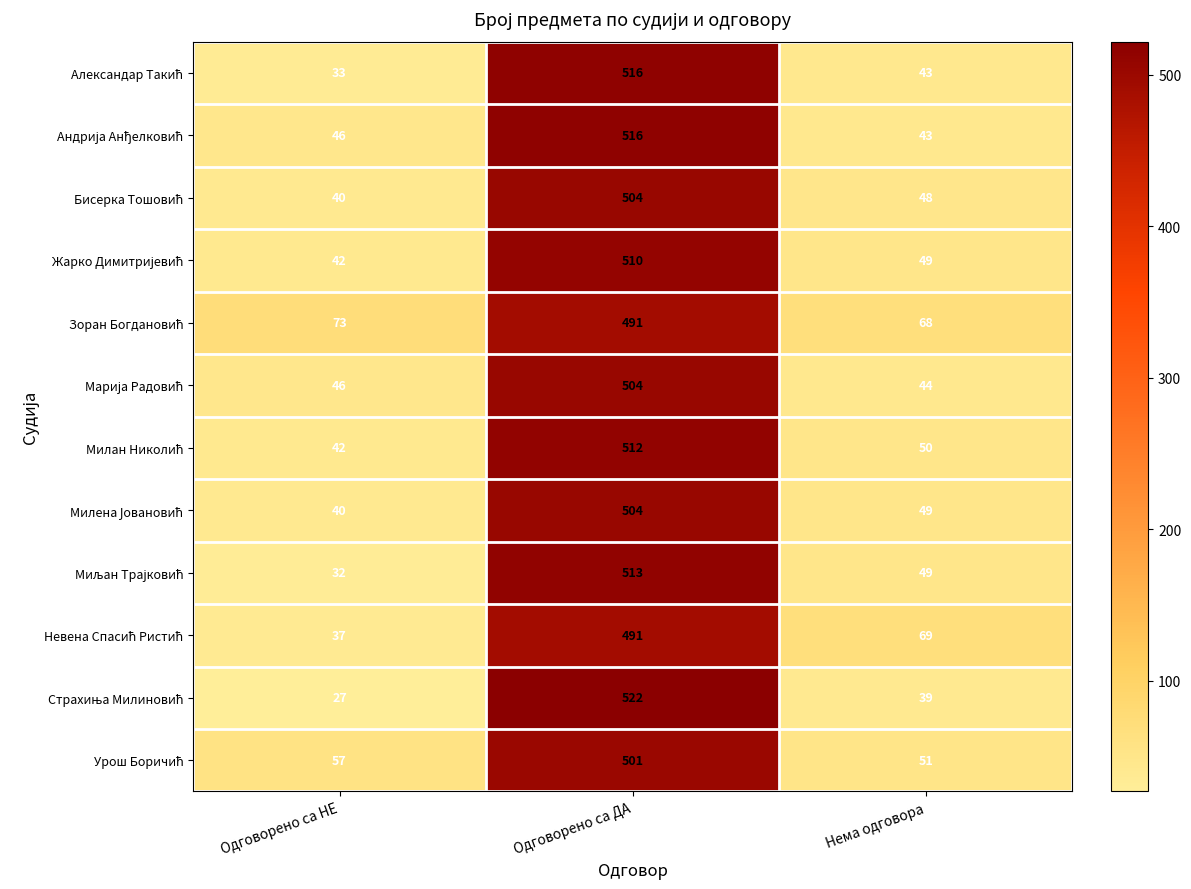

What is the minimum value shown in the chart?

27